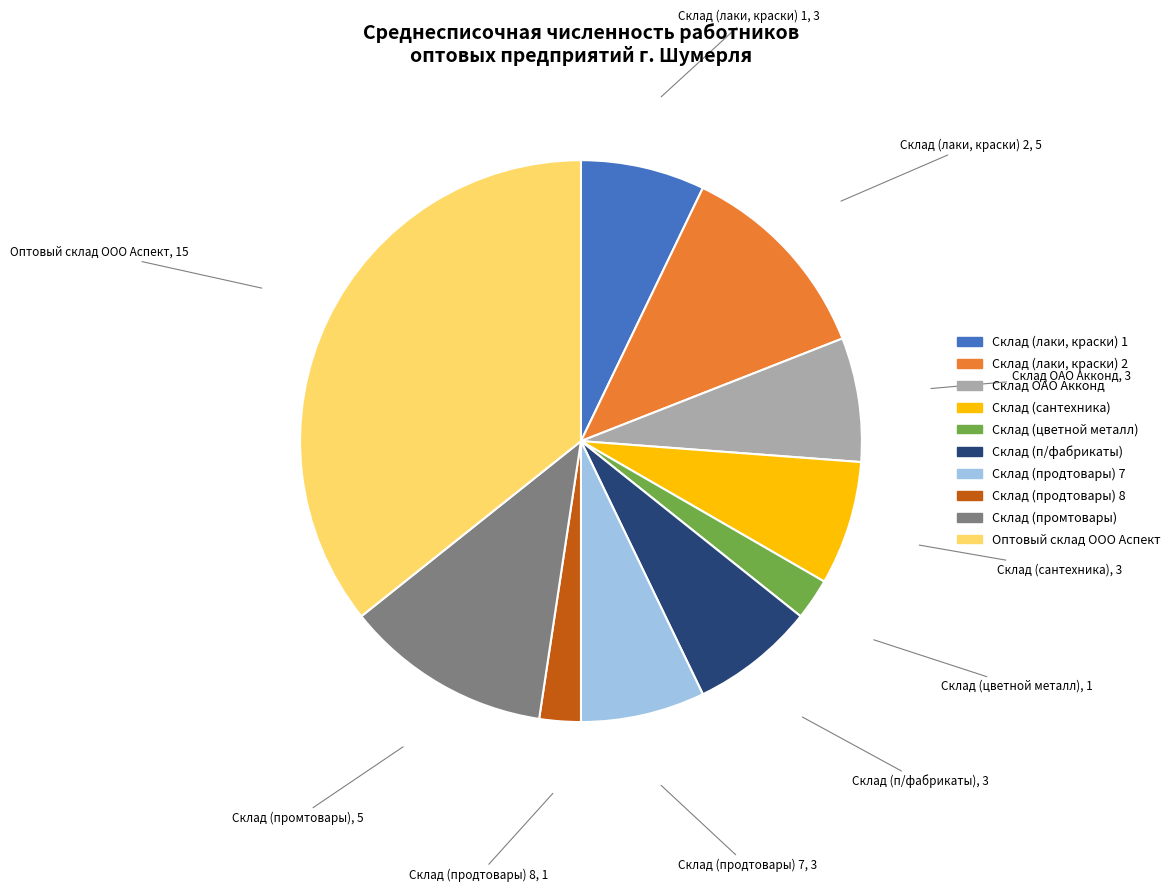

Is there a majority slice in this chart?

No